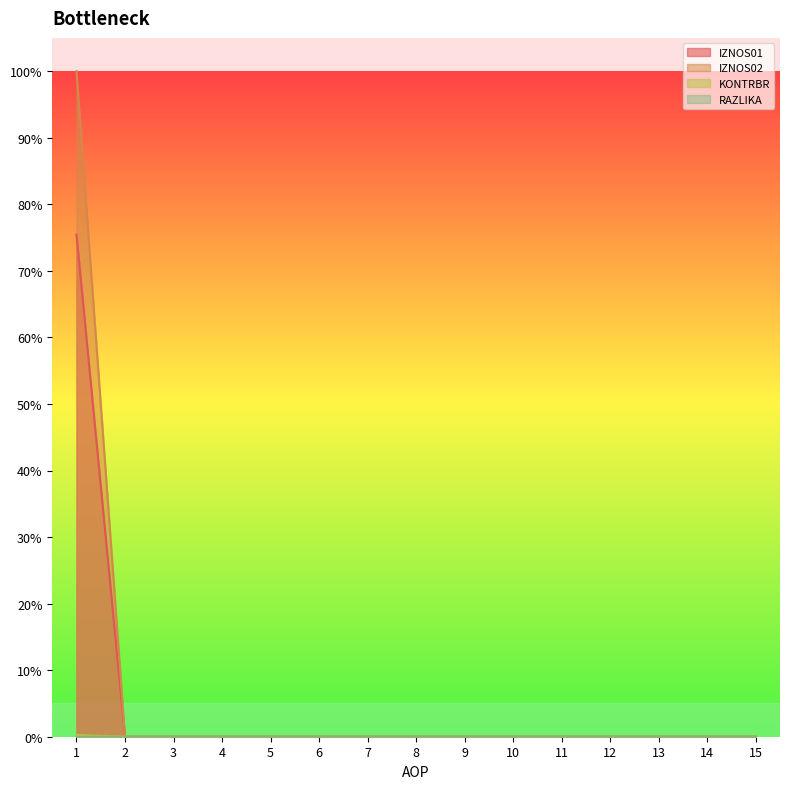

True or false: IZNOS01 and IZNOS02 cross at least once.

False